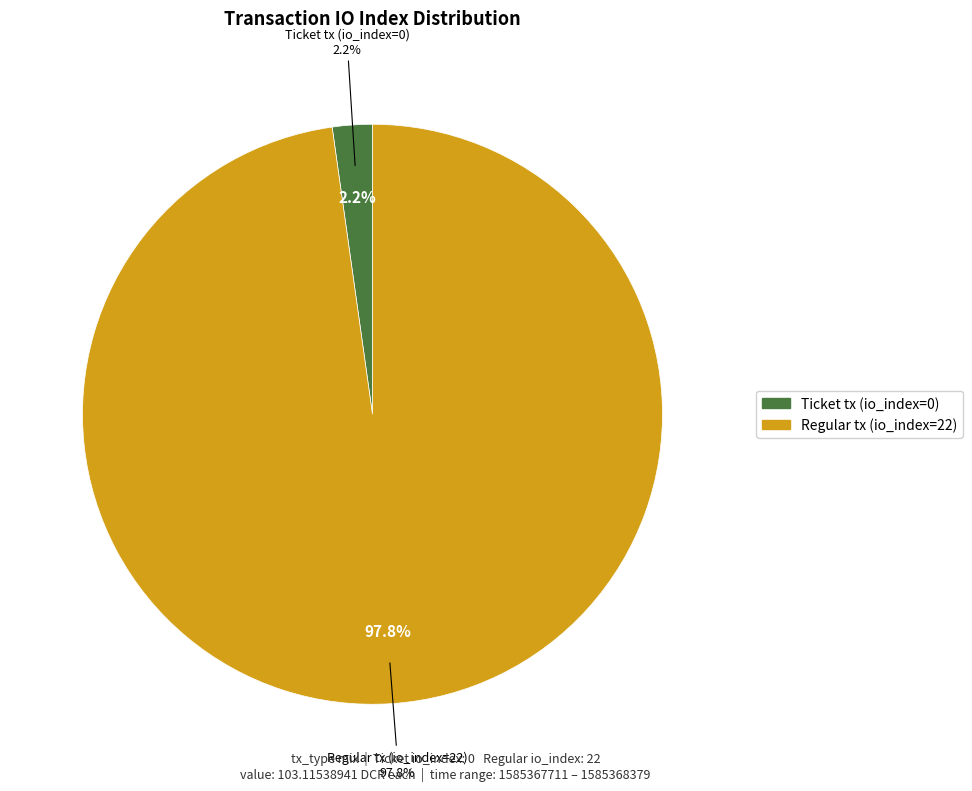

What is the smallest slice in the pie chart?

Ticket tx (io_index=0)